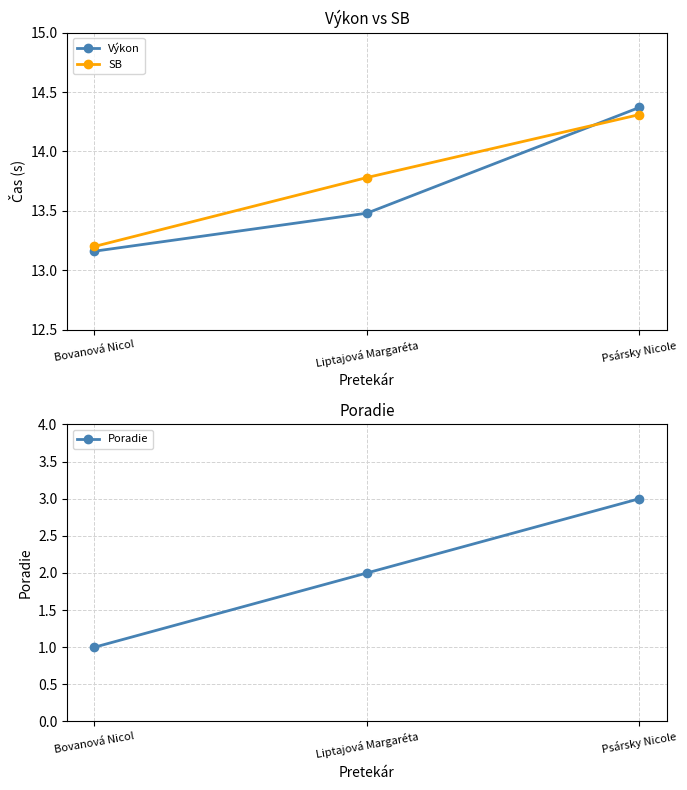

True or false: SB has a value of 13.8 at Liptajová Margaréta.

True